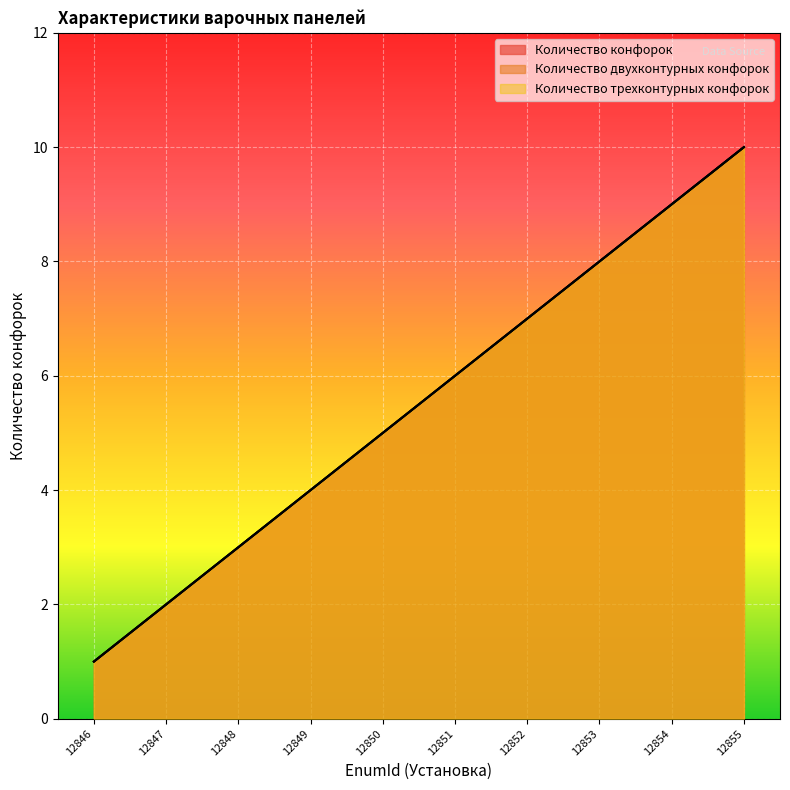

Reading left to right, extract all data points from this chart.

Количество конфорок: 12846=1	12847=2	12848=3	12849=4	12850=5	12851=6	12852=7	12853=8	12854=9	12855=10
Количество двухконтурных конфорок: 12846=1	12847=2	12848=3	12849=4	12850=5	12851=6	12852=7	12853=8	12854=9	12855=10
Количество трехконтурных конфорок: 12846=1	12847=2	12848=3	12849=4	12850=5	12851=6	12852=7	12853=8	12854=9	12855=10